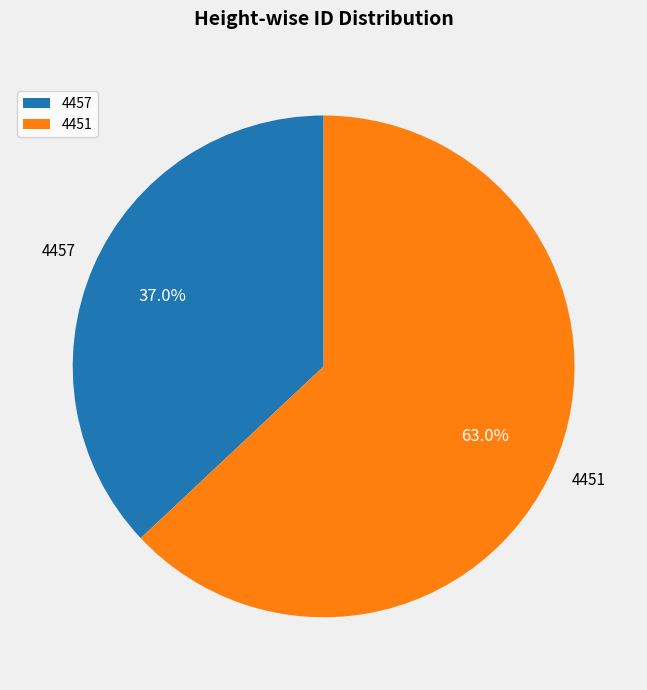

To the nearest percent, what is the difference between the largest and smallest slice percentages?

26%